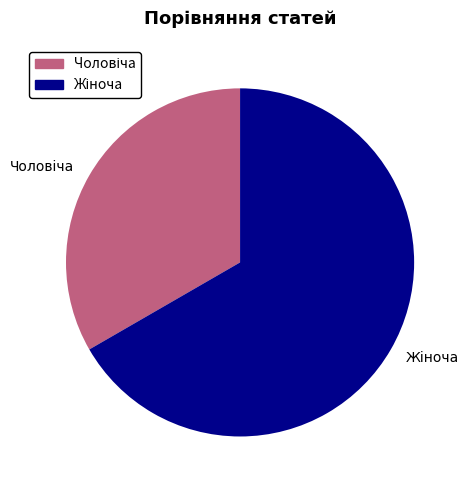

Does any single category account for the majority?

Yes